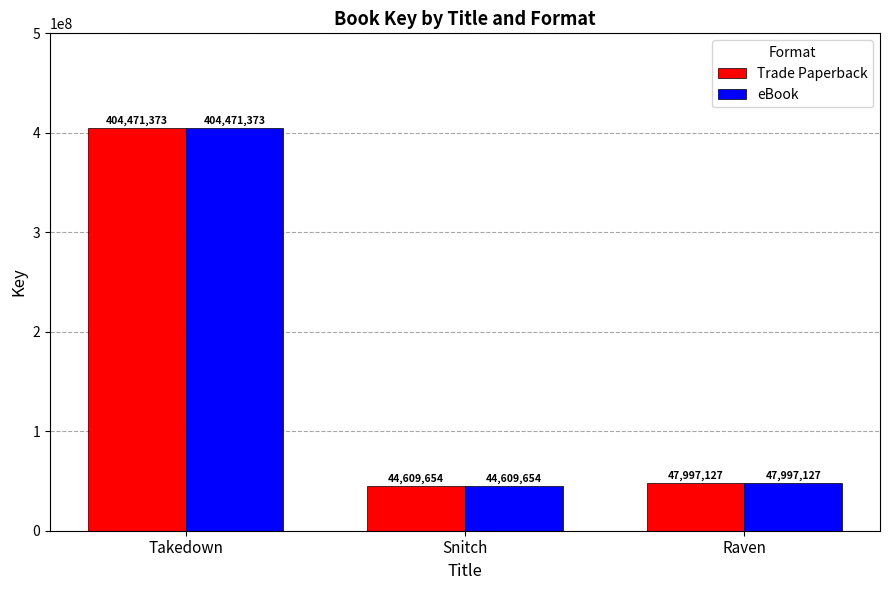

How many bars are there in each group?

2